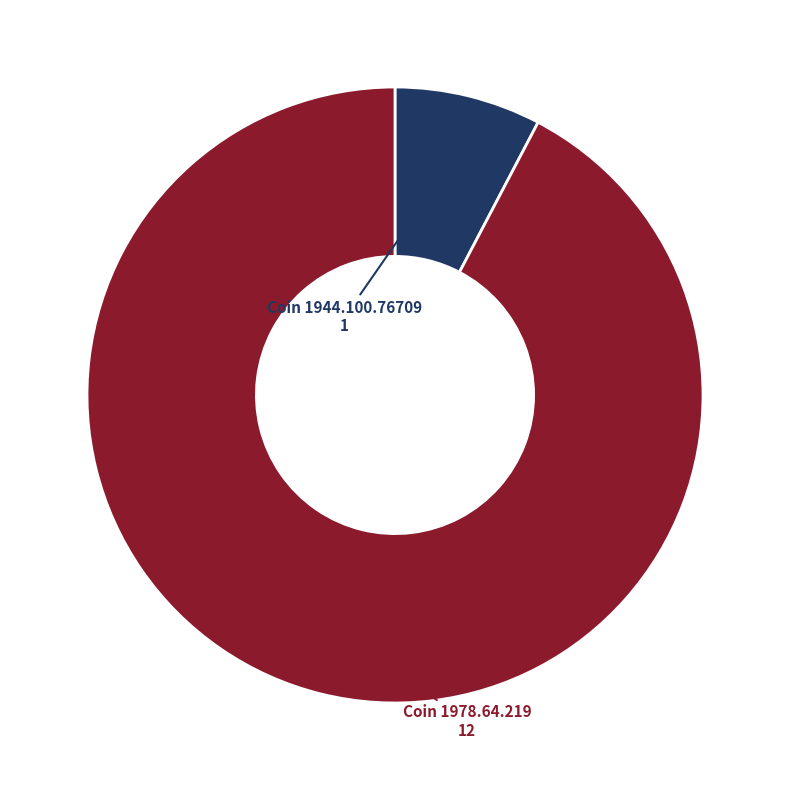

Count the number of slices in the pie.

2